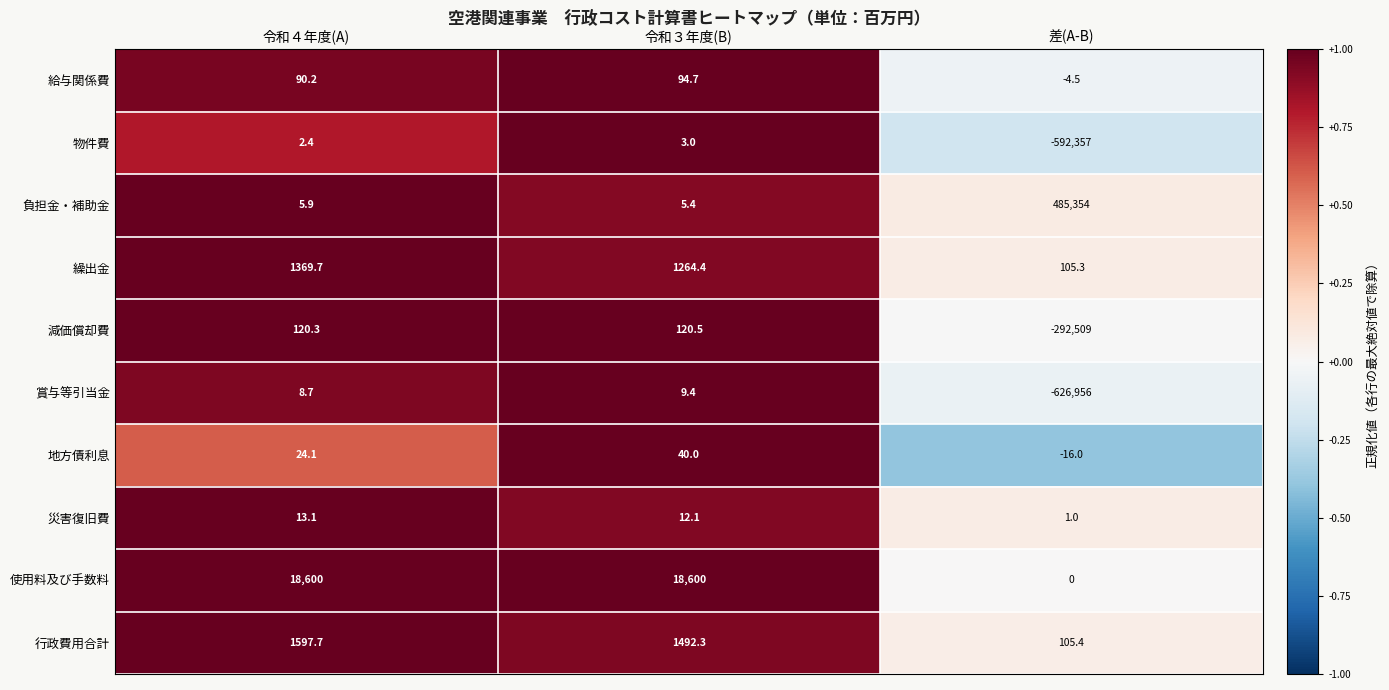

Where is 地方債利息 nearest to the value 12?

令和４年度(A)